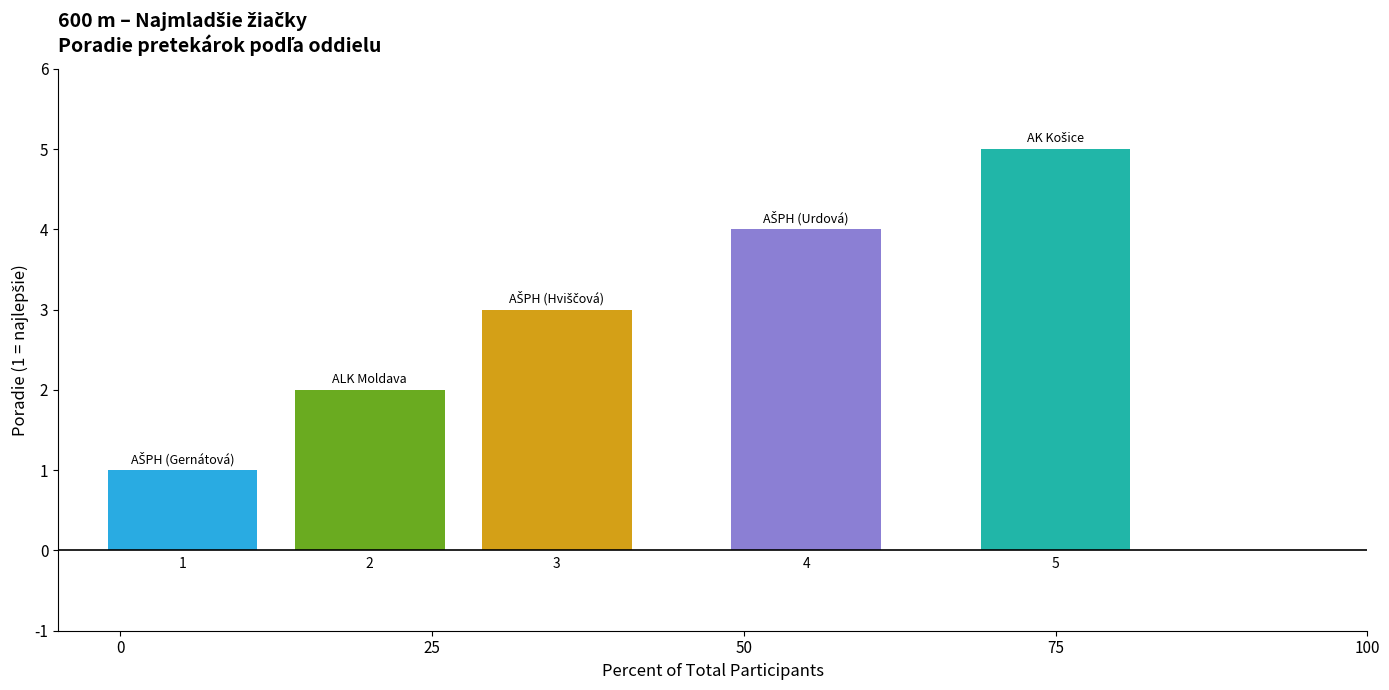

What is the greatest value displayed?

5